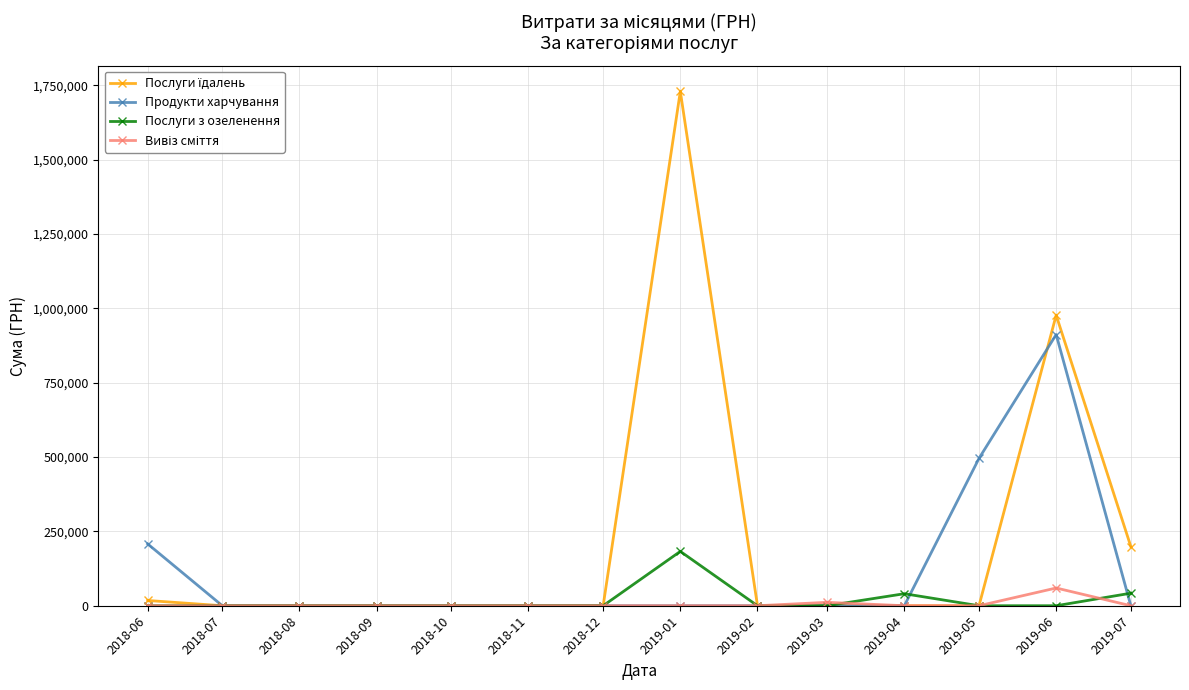

At which category does the chart reach its peak across all series?

2019-01